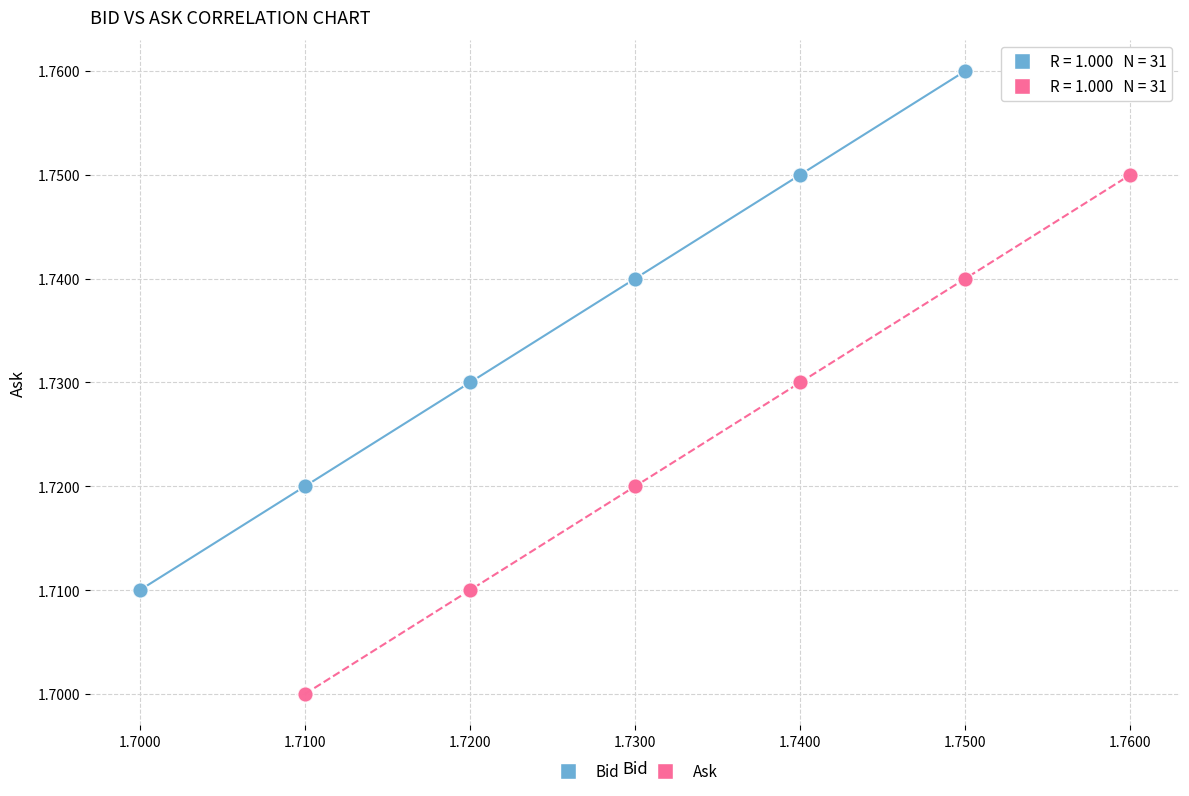

Which series reaches the minimum Y coordinate?

Ask